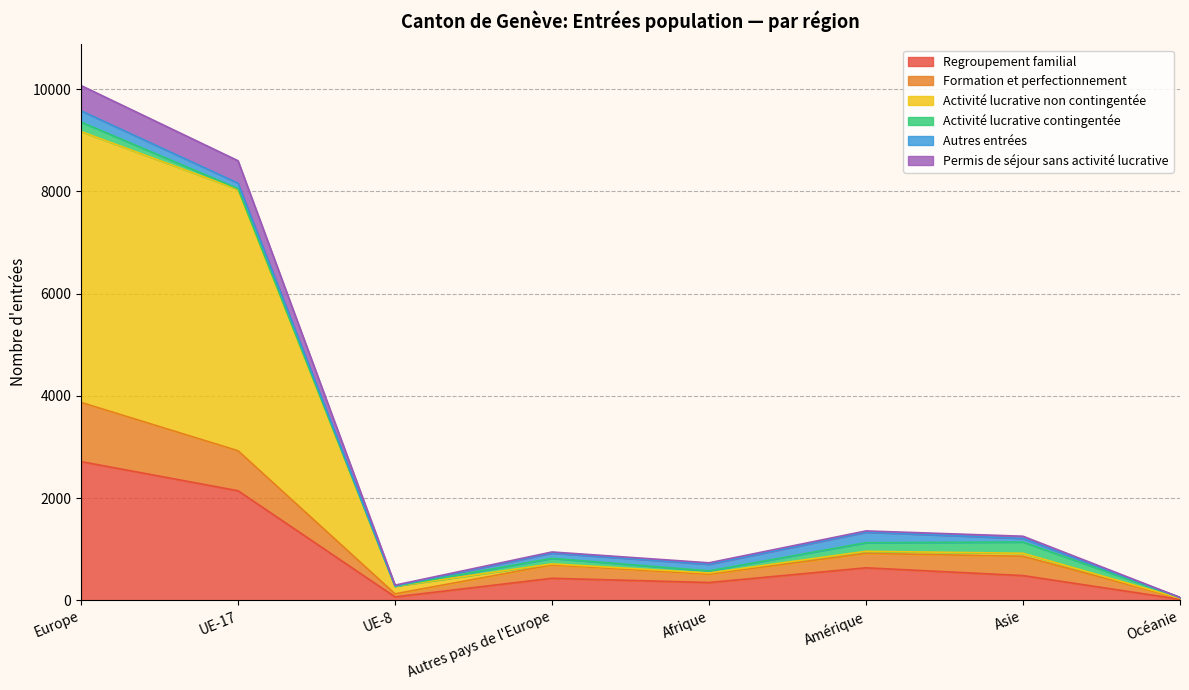

At which category is the sum across all series the highest?

Europe